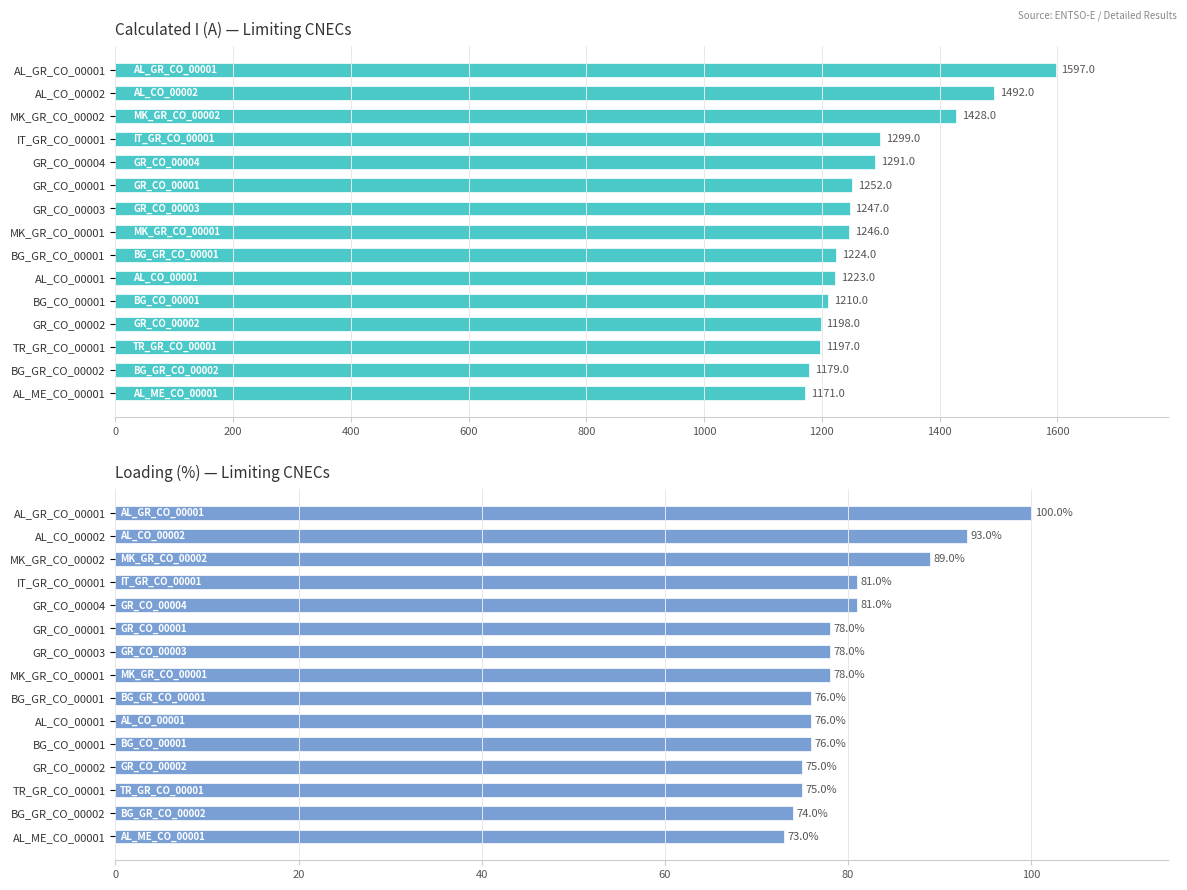

List the series in order of their overall mean, highest first.

Calculated I (A), Loading (%)